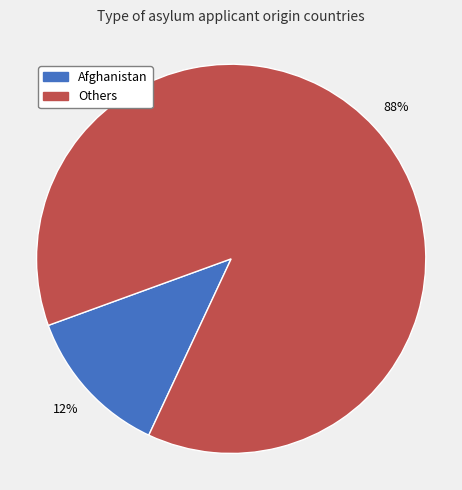

To the nearest percent, what is the average slice percentage?

50%